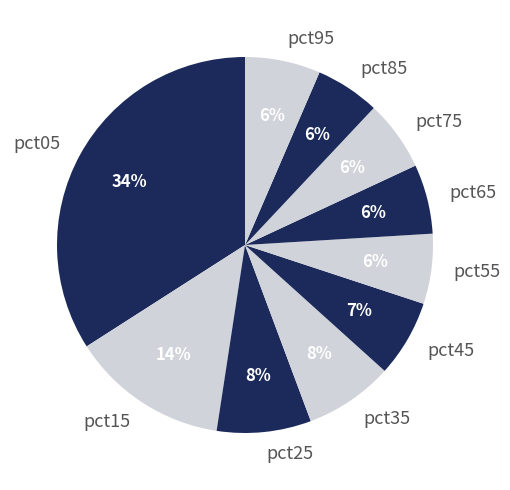

Do pct85 and pct25 together represent more than half of the pie?

No